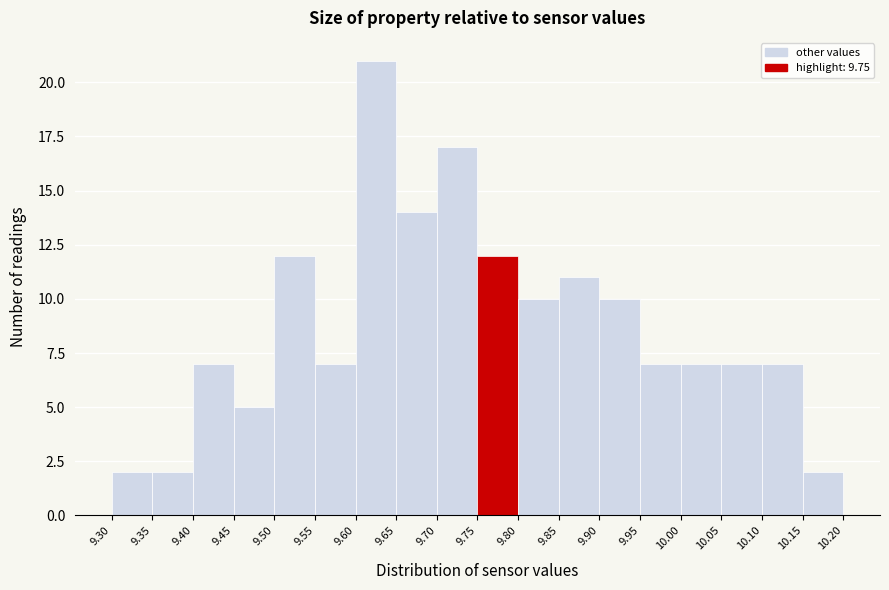

Reading left to right, transcribe this chart: for each bar, give the range it covers on the x-axis and its height. The values are not printed on the chart, so give them approximately, as read against the axis.

9.30 to 9.35: 2
9.35 to 9.40: 2
9.40 to 9.45: 7
9.45 to 9.50: 5
9.50 to 9.55: 12
9.55 to 9.60: 7
9.60 to 9.65: 21
9.65 to 9.70: 14
9.70 to 9.75: 17
9.75 to 9.80: 12
9.80 to 9.85: 10
9.85 to 9.90: 11
9.90 to 9.95: 10
9.95 to 10.00: 7
10.00 to 10.05: 7
10.05 to 10.10: 7
10.10 to 10.15: 7
10.15 to 10.20: 2